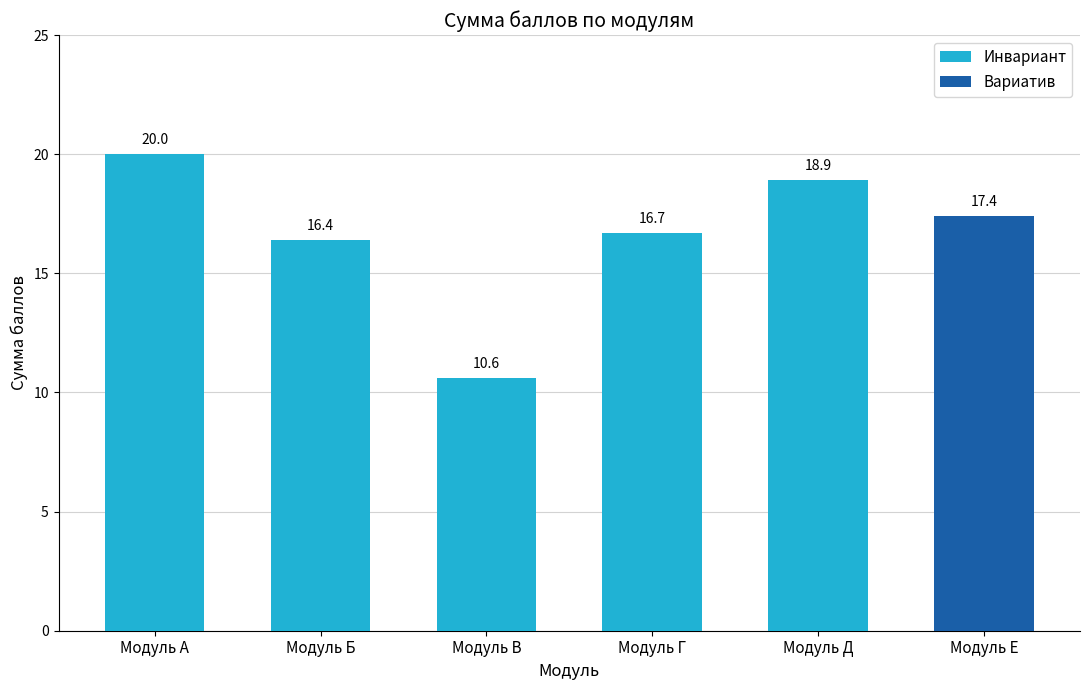

What is the lowest value of the Инвариант series?

10.6